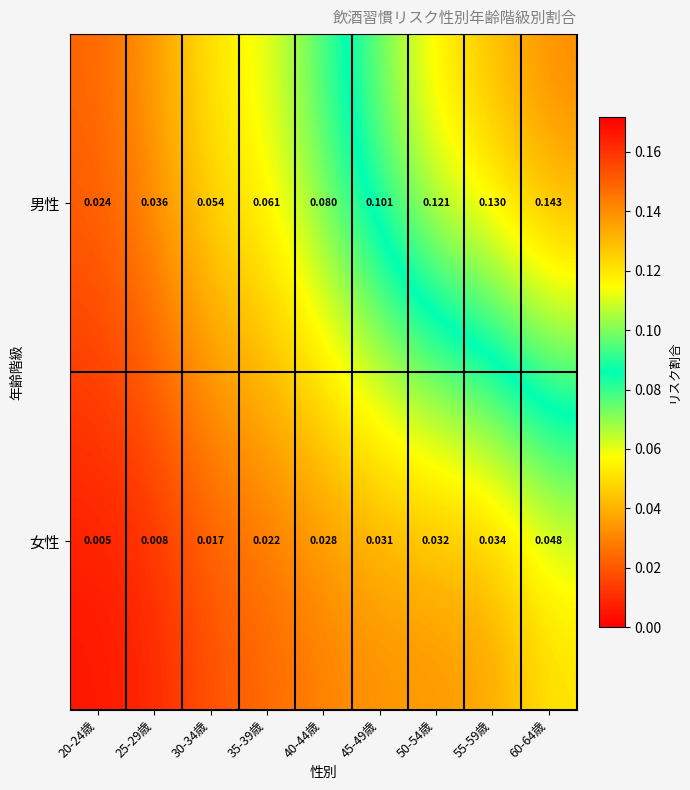

List the series in order of their peak value, highest first.

男性, 女性